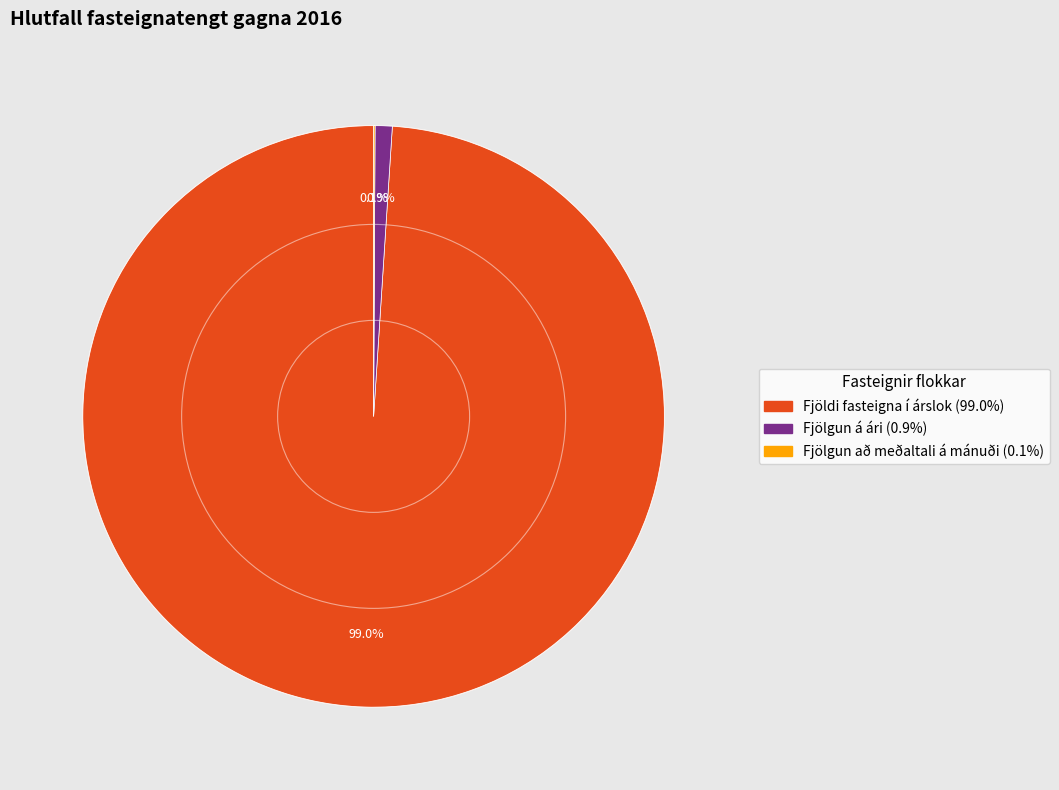

Does any single category account for the majority?

Yes